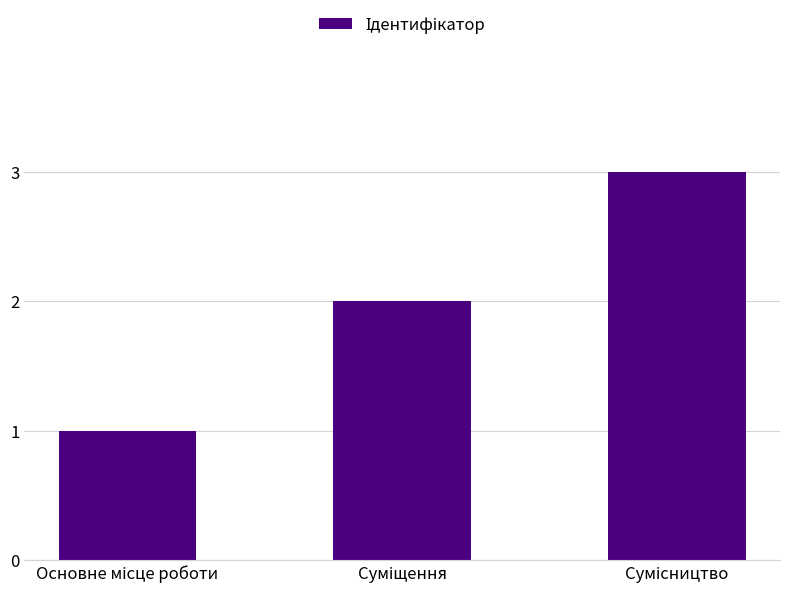

What is the sum of all values?

6